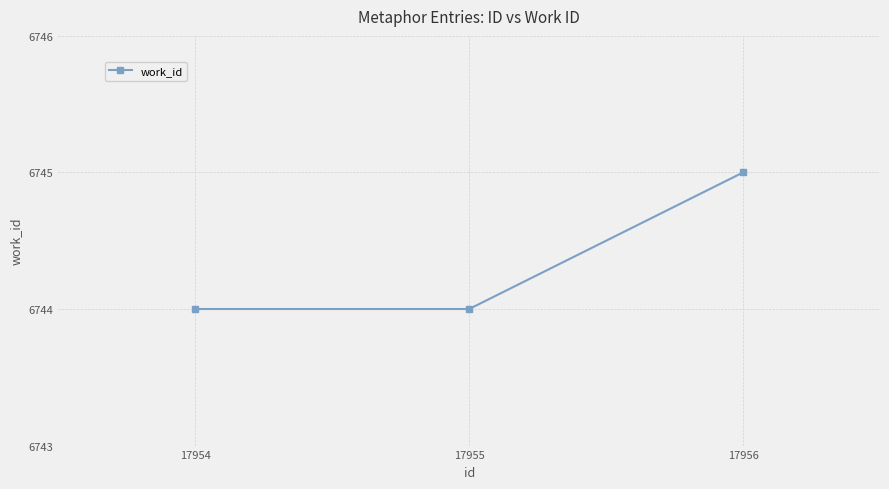

Reading left to right, list all the values displayed in this chart.

6744	6744	6745